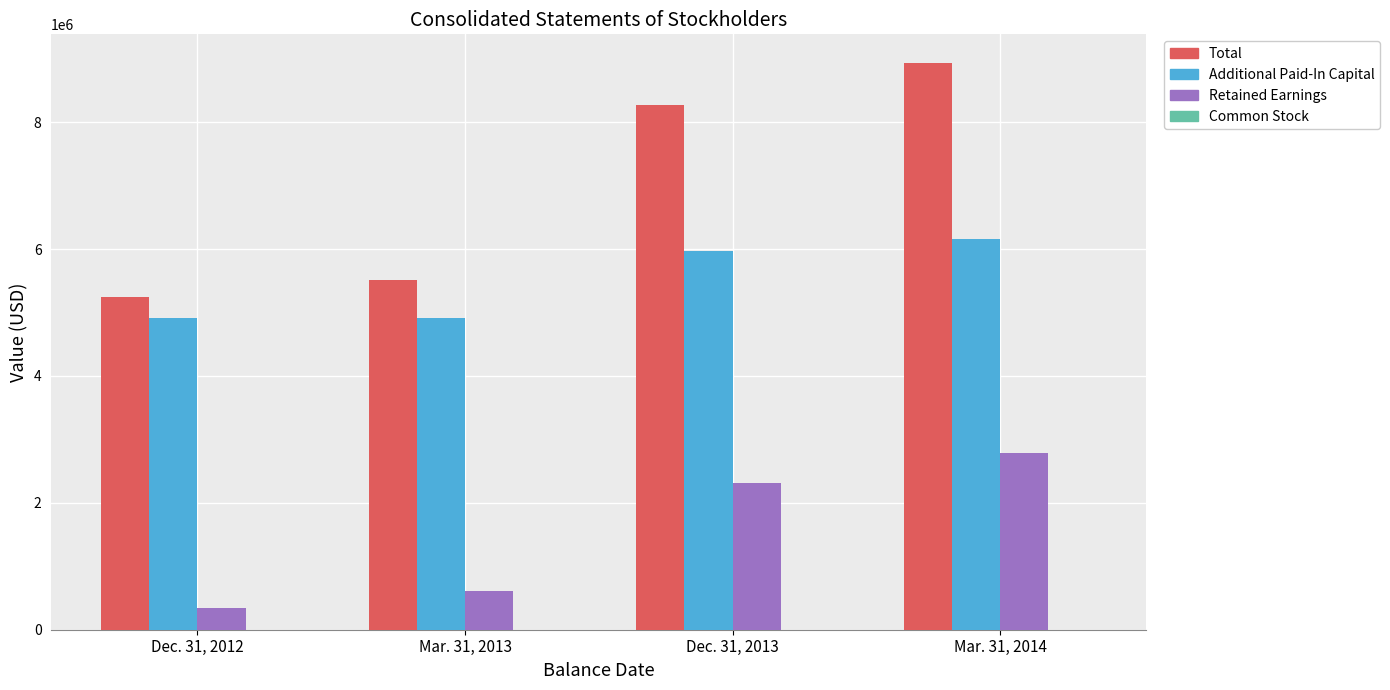

What is the maximum value shown in the chart?

8937287